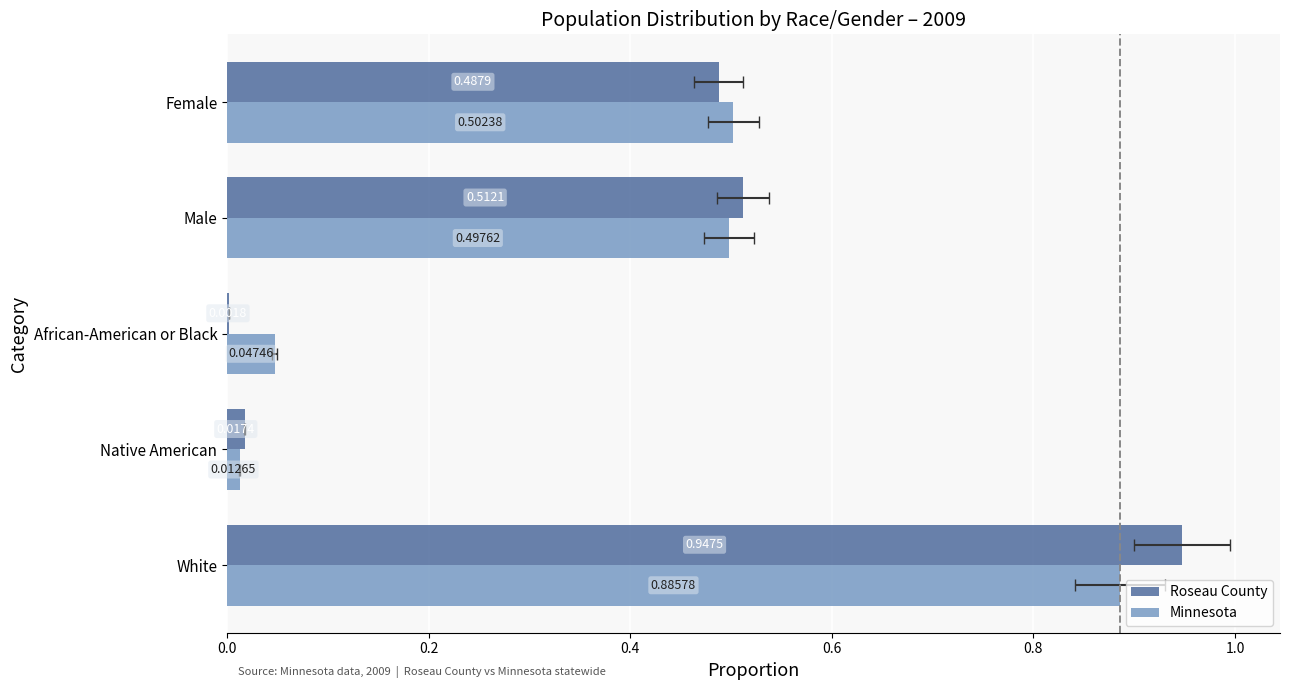

How many data points does each series have?

5